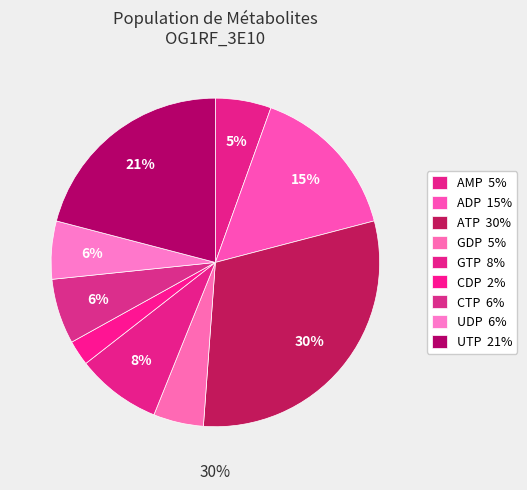

Which category has the biggest portion of the pie?

ATP